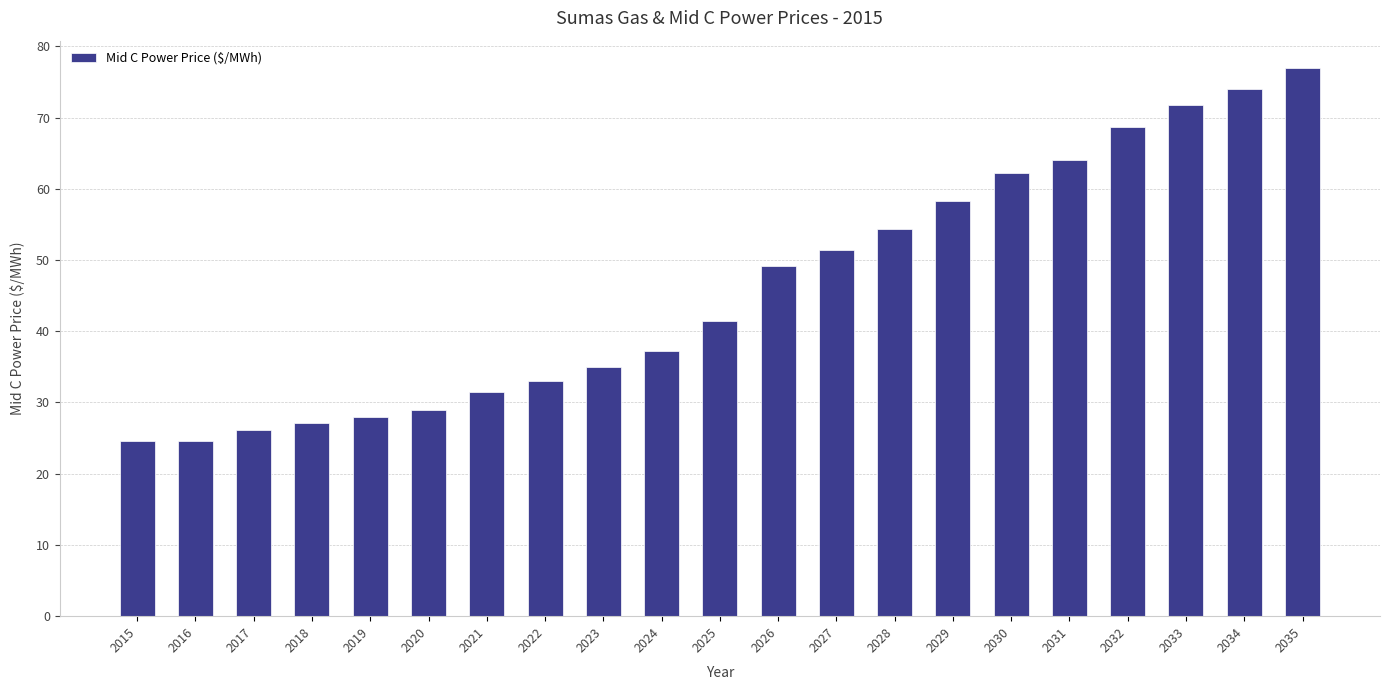

How many values are below 41?

10